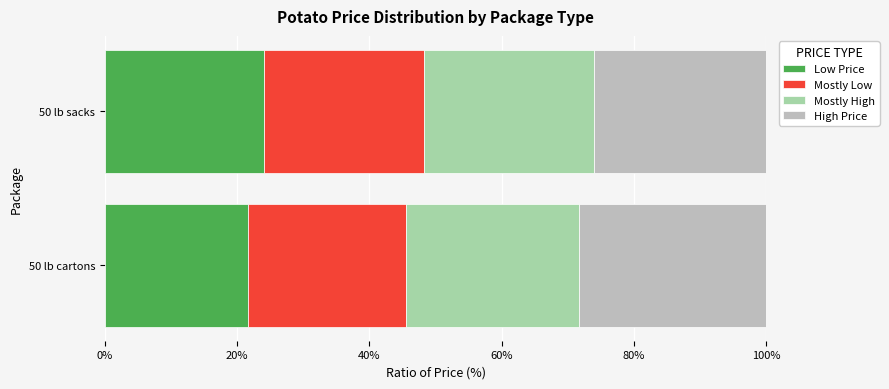

At which label does Low Price reach its peak?

50 lb sacks